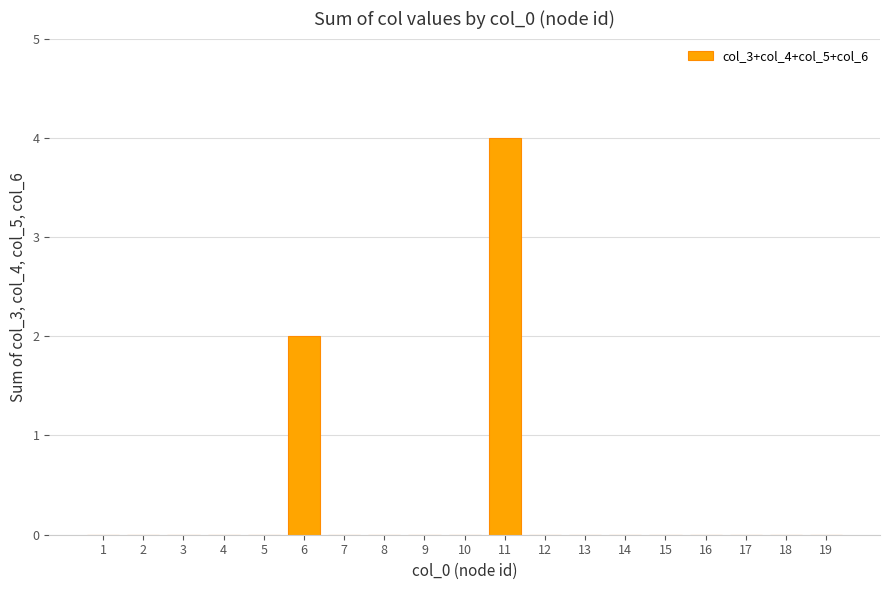

What is the maximum value shown in the chart?

4